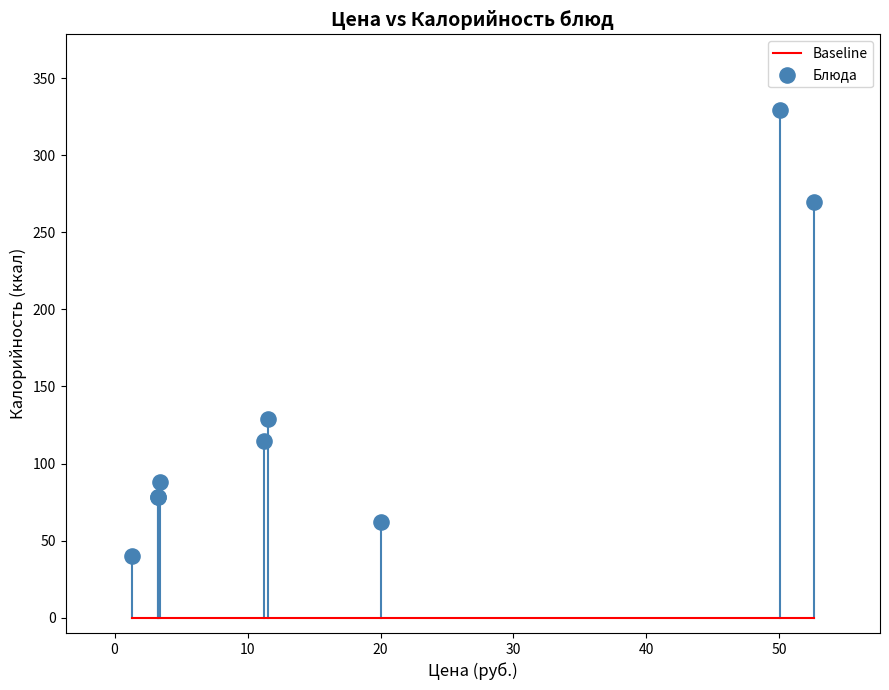

What Y value in the scatter plot is closest to 184?

128.6